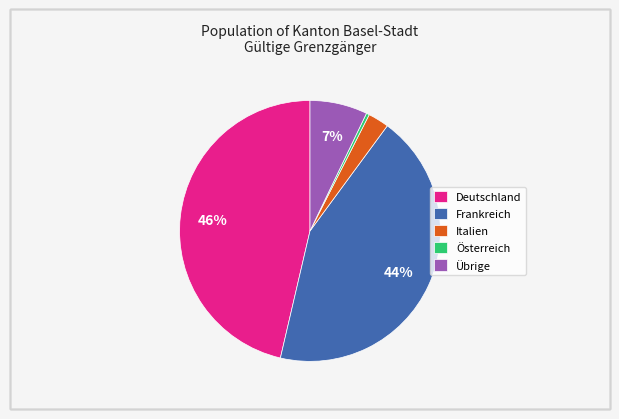

Is the sum of Italien and Übrige greater than half?

No